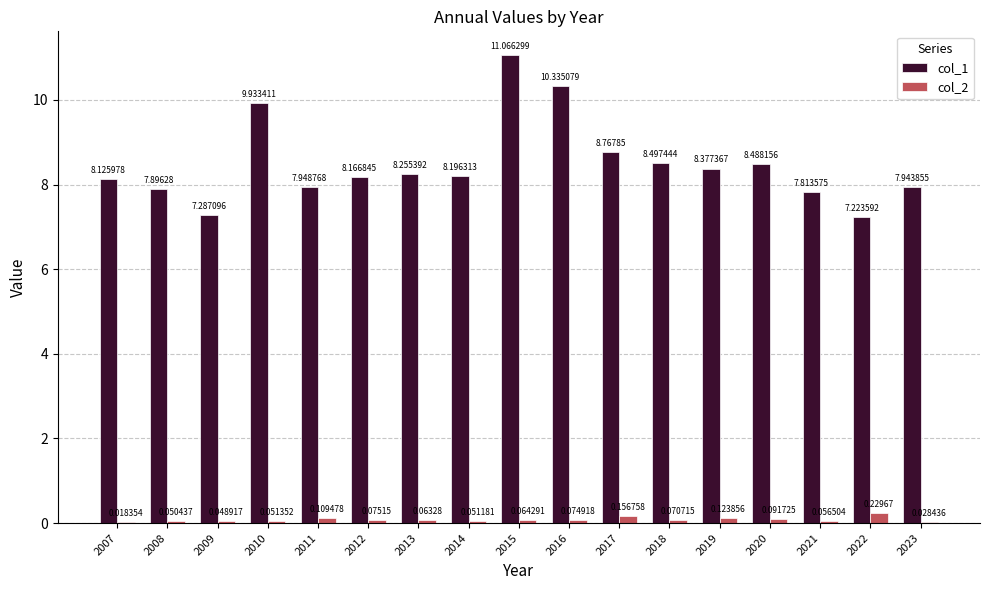

At which category is the sum across all series the highest?

2015